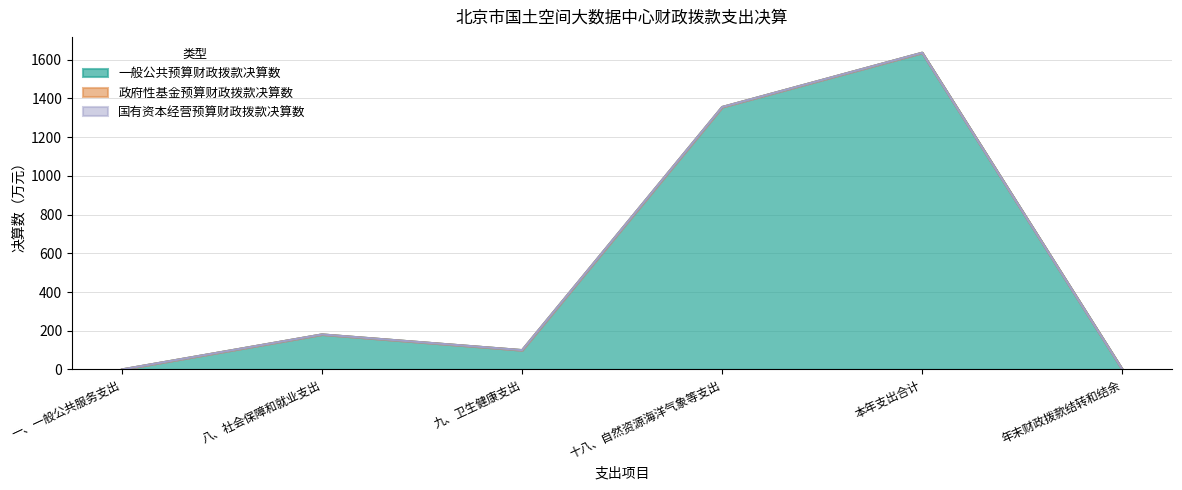

The 一般公共预算财政拨款决算数 series shows 624.6 at 十八、自然资源海洋气象等支出. True or false?

False